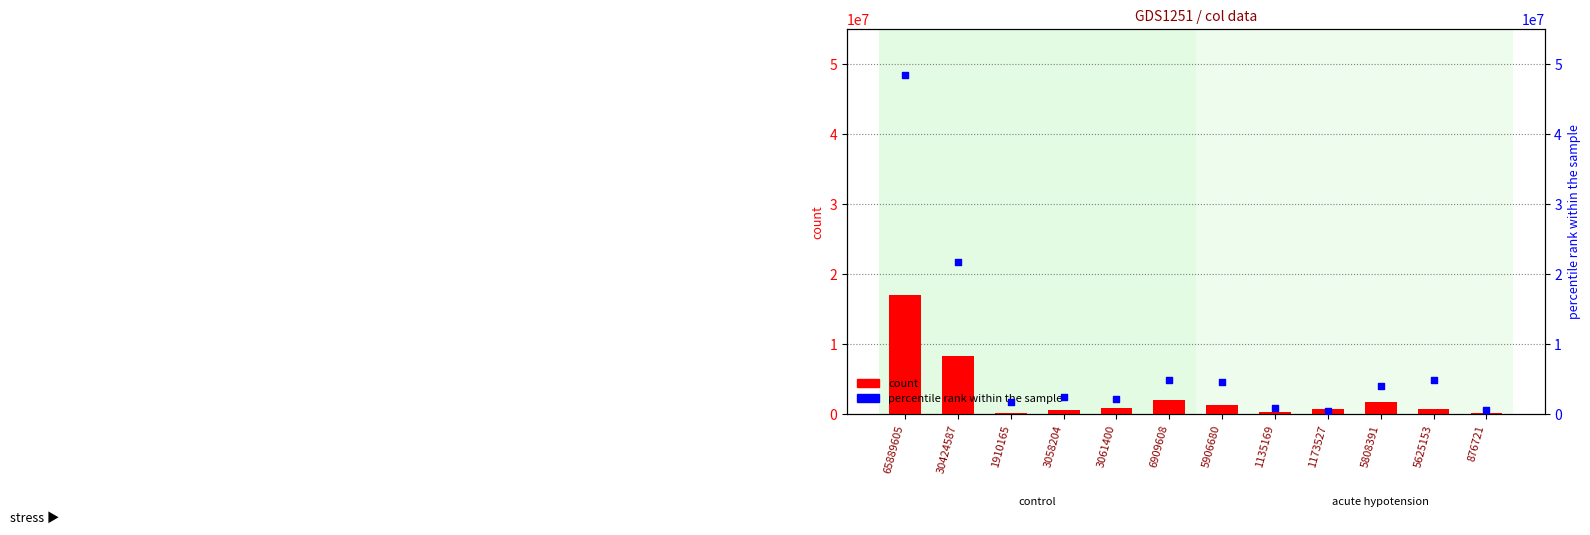

Which series reaches the minimum Y coordinate?

count